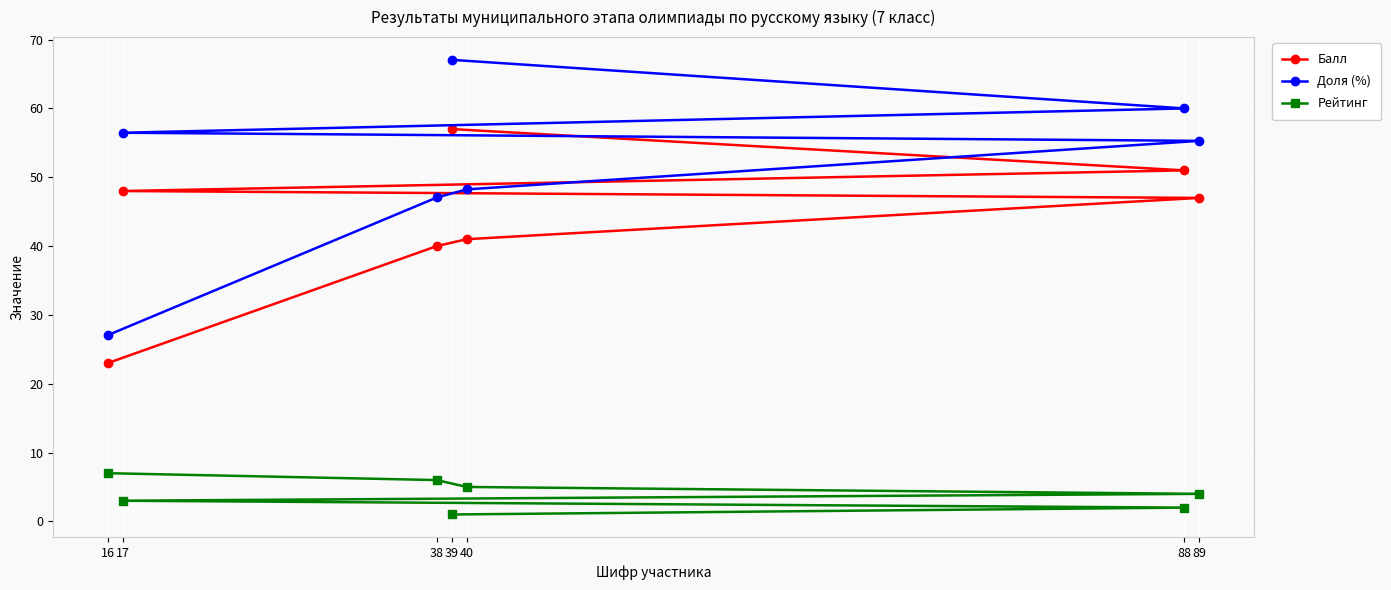

How many values in the Рейтинг series exceed 4?

3